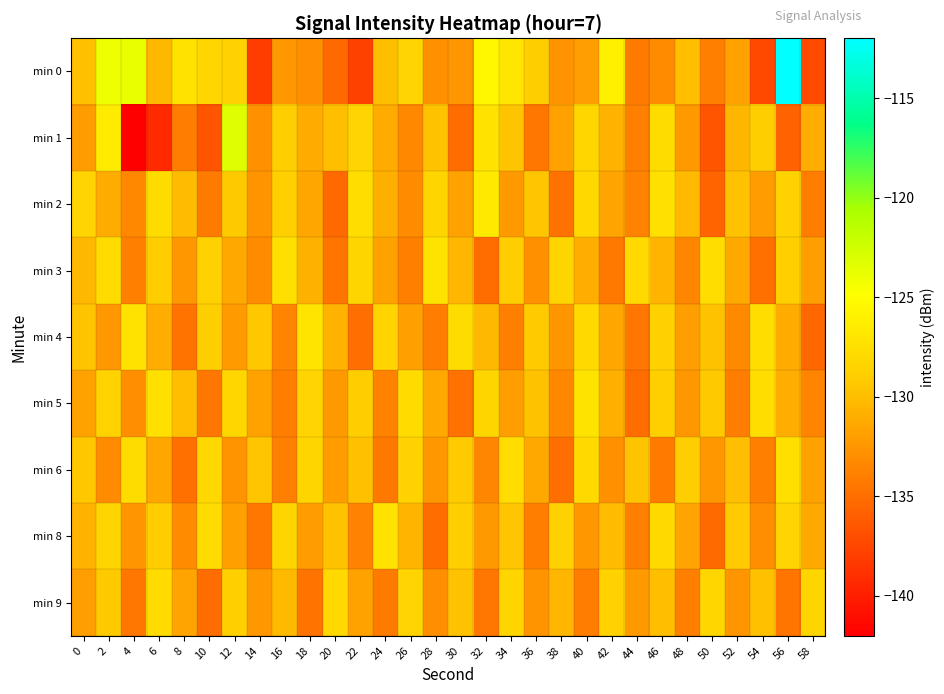

Reading left to right, extract all data points from this chart.

min 0: 0=-129.9	2=-124.2	4=-123.8	6=-130.3	8=-127.3	10=-128.2	12=-128.6	14=-138.0	16=-132.4	18=-132.9	20=-135.3	22=-137.9	24=-129.9	26=-128.5	28=-132.8	30=-132.5	32=-125.5	34=-126.9	36=-129.0	38=-132.7	40=-131.9	42=-126.2	44=-134.3	46=-133.2	48=-129.9	50=-133.9	52=-131.8	54=-137.3	56=-112.1	58=-137.2
min 1: 0=-132.2	2=-126.5	4=-142.2	6=-139.2	8=-134.1	10=-136.6	12=-123.3	14=-132.8	16=-128.9	18=-131.2	20=-130.0	22=-128.5	24=-131.2	26=-133.4	28=-129.8	30=-135.1	32=-127.3	34=-129.6	36=-134.5	38=-131.8	40=-128.2	42=-130.7	44=-133.9	46=-127.8	48=-132.3	50=-136.5	52=-130.4	54=-128.9	56=-135.7	58=-131.1
min 2: 0=-128.5	2=-131.2	4=-133.4	6=-127.8	8=-130.1	10=-134.2	12=-129.3	14=-132.7	16=-128.8	18=-131.5	20=-135.3	22=-127.6	24=-130.9	26=-133.1	28=-128.4	30=-131.8	32=-126.7	34=-132.3	36=-129.5	38=-134.8	40=-128.1	42=-131.6	44=-133.7	46=-127.4	48=-130.2	50=-135.6	52=-129.8	54=-132.1	56=-128.6	58=-134.0
min 3: 0=-130.3	2=-127.9	4=-133.8	6=-129.1	8=-132.5	10=-128.7	12=-131.4	14=-133.2	16=-127.5	18=-130.8	20=-134.6	22=-128.3	24=-131.7	26=-133.9	28=-127.2	30=-130.5	32=-135.1	34=-129.0	36=-132.8	38=-128.4	40=-131.1	42=-134.3	44=-128.0	46=-130.6	48=-133.5	50=-127.7	52=-131.3	54=-134.9	56=-128.8	58=-132.0
min 4: 0=-129.6	2=-132.4	4=-127.3	6=-131.0	8=-134.7	10=-128.9	12=-132.2	14=-129.4	16=-133.6	18=-127.1	20=-130.7	22=-135.0	24=-128.5	26=-131.9	28=-134.1	30=-127.8	32=-130.3	34=-133.8	36=-129.2	38=-132.6	40=-128.0	42=-131.5	44=-134.4	46=-128.7	48=-132.0	50=-129.8	52=-133.3	54=-127.6	56=-131.2	58=-135.4
min 5: 0=-131.8	2=-128.6	4=-132.9	6=-127.4	8=-130.0	10=-134.5	12=-128.2	14=-131.7	16=-134.0	18=-128.5	20=-132.3	22=-129.1	24=-133.7	26=-127.9	28=-131.4	30=-134.8	32=-128.3	34=-132.0	36=-129.7	38=-133.4	40=-127.2	42=-130.9	44=-135.2	46=-128.8	48=-132.5	50=-129.3	52=-134.1	54=-127.6	56=-131.1	58=-133.6
min 6: 0=-129.4	2=-133.1	4=-127.8	6=-131.5	8=-134.9	10=-128.1	12=-132.7	14=-129.5	16=-133.8	18=-128.4	20=-132.1	22=-129.9	24=-134.3	26=-128.6	28=-132.4	30=-129.2	32=-133.5	34=-127.7	36=-131.3	38=-135.0	40=-128.0	42=-132.8	44=-129.6	46=-134.2	48=-128.9	50=-132.5	52=-130.0	54=-133.9	56=-127.5	58=-131.8
min 8: 0=-130.7	2=-128.3	4=-132.6	6=-129.0	8=-133.2	10=-127.8	12=-131.9	14=-134.5	16=-128.4	18=-132.1	20=-129.8	22=-133.7	24=-127.3	26=-130.6	28=-135.1	30=-128.9	32=-132.3	34=-129.5	36=-134.0	38=-128.7	40=-132.4	42=-130.1	44=-133.8	46=-128.0	48=-131.6	50=-135.3	52=-129.2	54=-132.9	56=-128.5	58=-131.3
min 9: 0=-132.0	2=-129.3	4=-134.4	6=-127.9	8=-131.6	10=-135.1	12=-128.8	14=-132.5	16=-130.2	18=-134.7	20=-128.0	22=-131.8	24=-134.2	26=-128.5	28=-132.9	30=-129.7	32=-134.5	34=-128.3	36=-132.7	38=-130.4	40=-134.1	42=-128.6	44=-132.3	46=-130.0	48=-133.8	50=-128.2	52=-132.6	54=-129.9	56=-134.6	58=-128.4